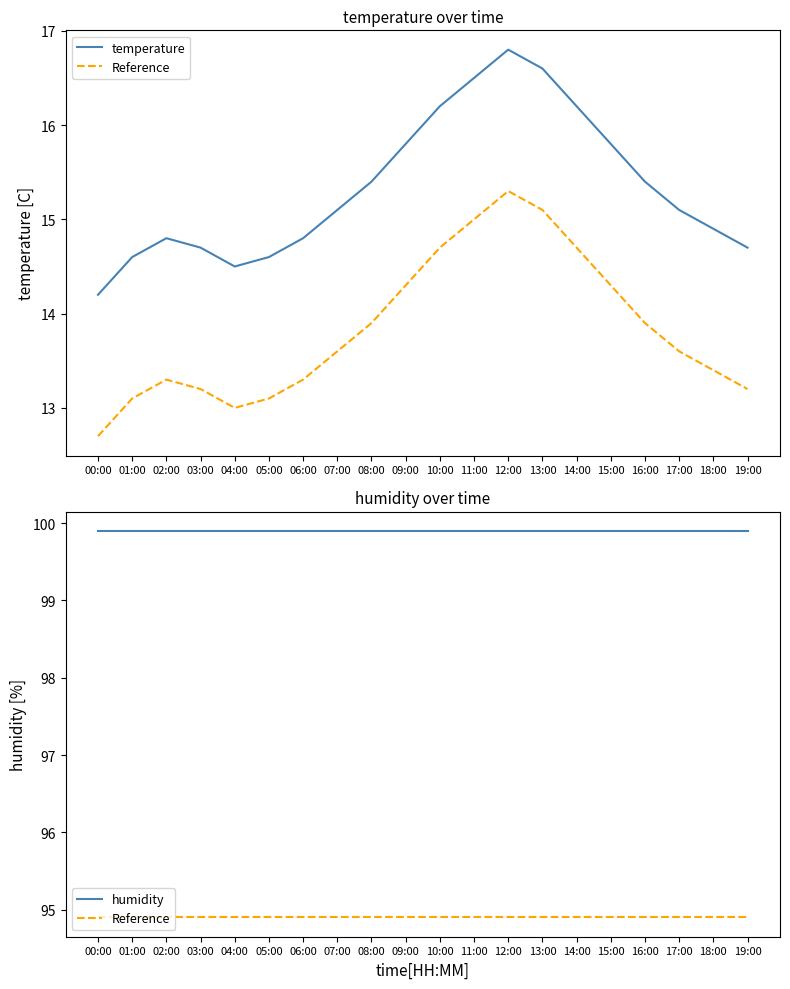

Rank the series by their maximum value, from lowest to highest.

temperature, Reference, humidity